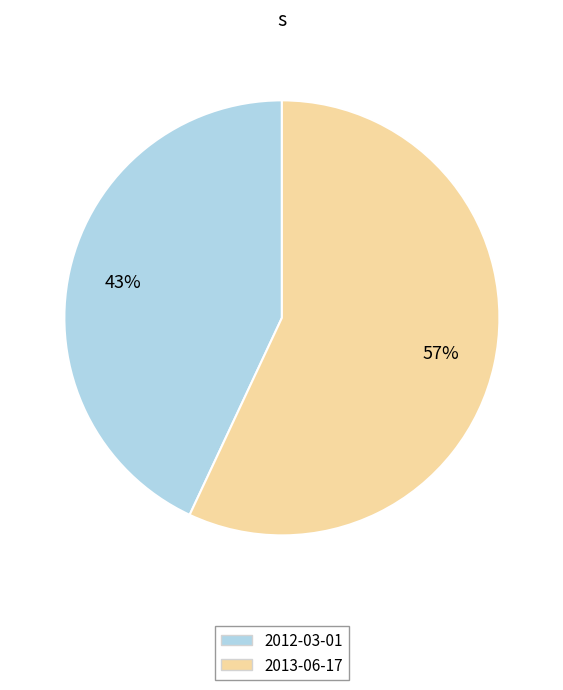

To the nearest percent, what is the difference between the largest and smallest slice percentages?

14%